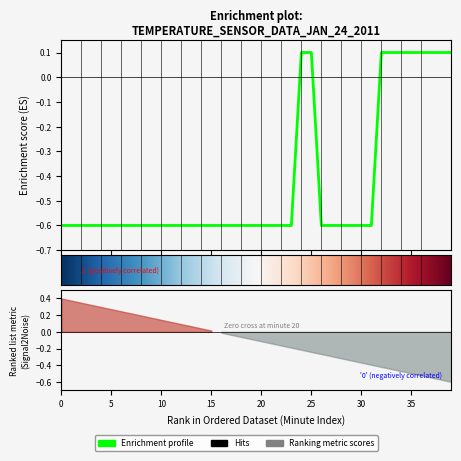

Reading right to left, what are all the values shown in this chart?

0.1	0.1	0.1	0.1	0.1	0.1	0.1	0.1	-0.6	-0.6	-0.6	-0.6	-0.6	-0.6	0.1	0.1	-0.6	-0.6	-0.6	-0.6	-0.6	-0.6	-0.6	-0.6	-0.6	-0.6	-0.6	-0.6	-0.6	-0.6	-0.6	-0.6	-0.6	-0.6	-0.6	-0.6	-0.6	-0.6	-0.6	-0.6